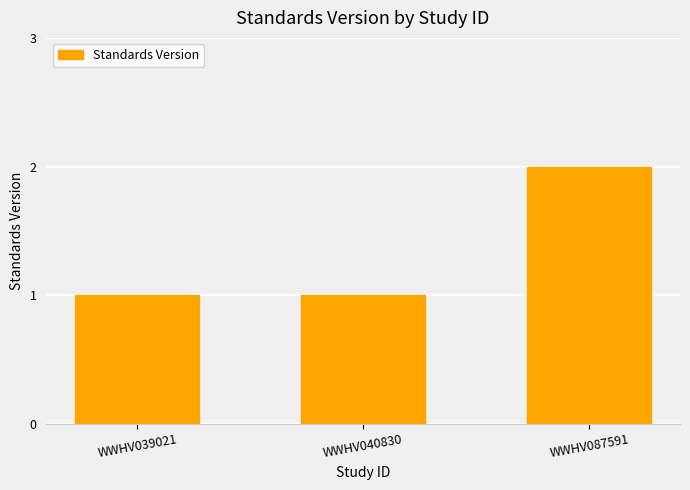

Count the number of data series in this chart.

1